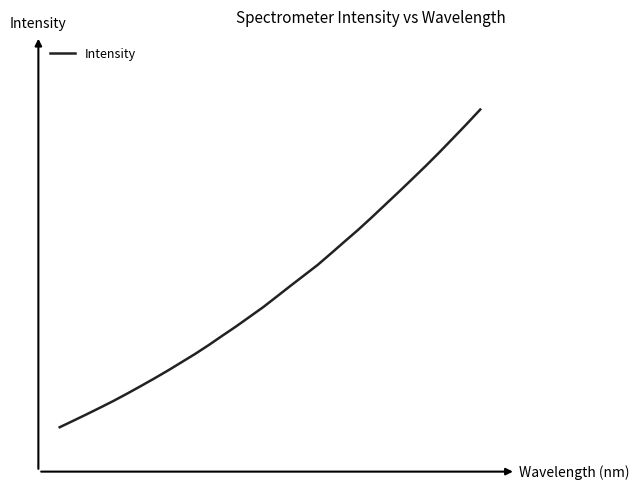

Does the chart display data point markers on the line(s)?

No